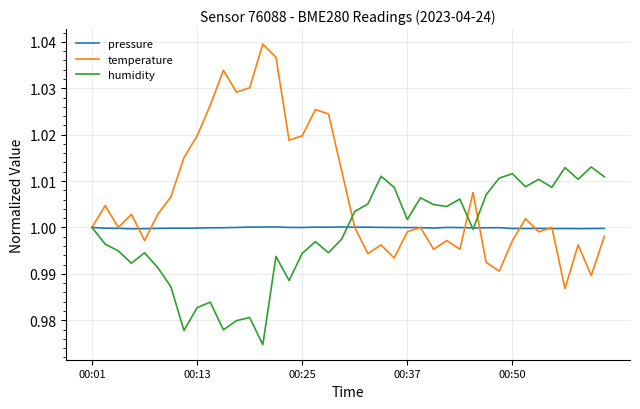

List the series in order of their peak value, lowest first.

pressure, humidity, temperature